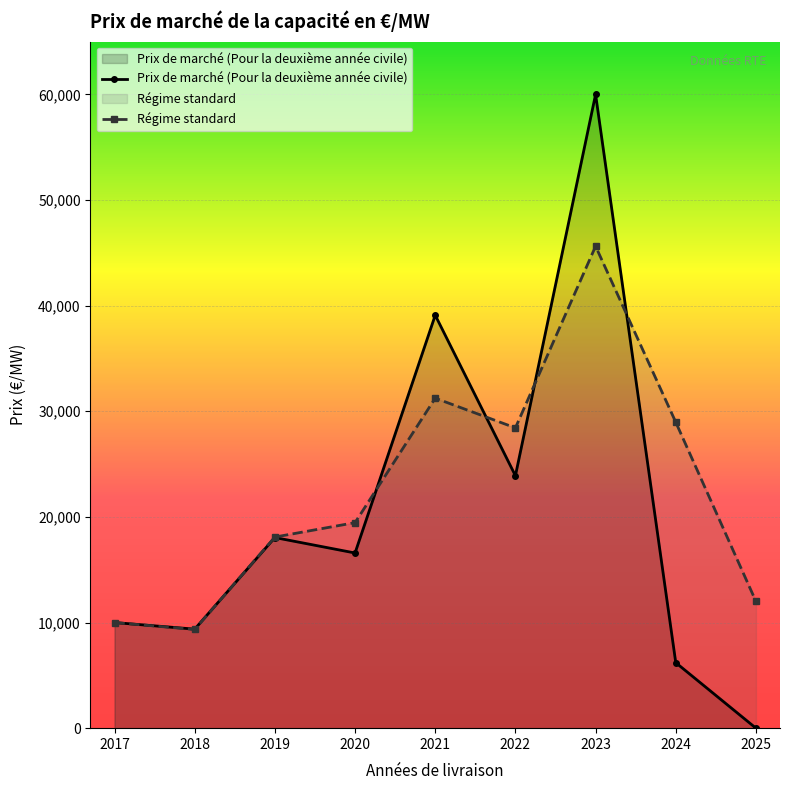

List the labels in order of Prix de marché (Pour la deuxième année civile) value, smallest first.

2025, 2024, 2018, 2017, 2020, 2019, 2022, 2021, 2023